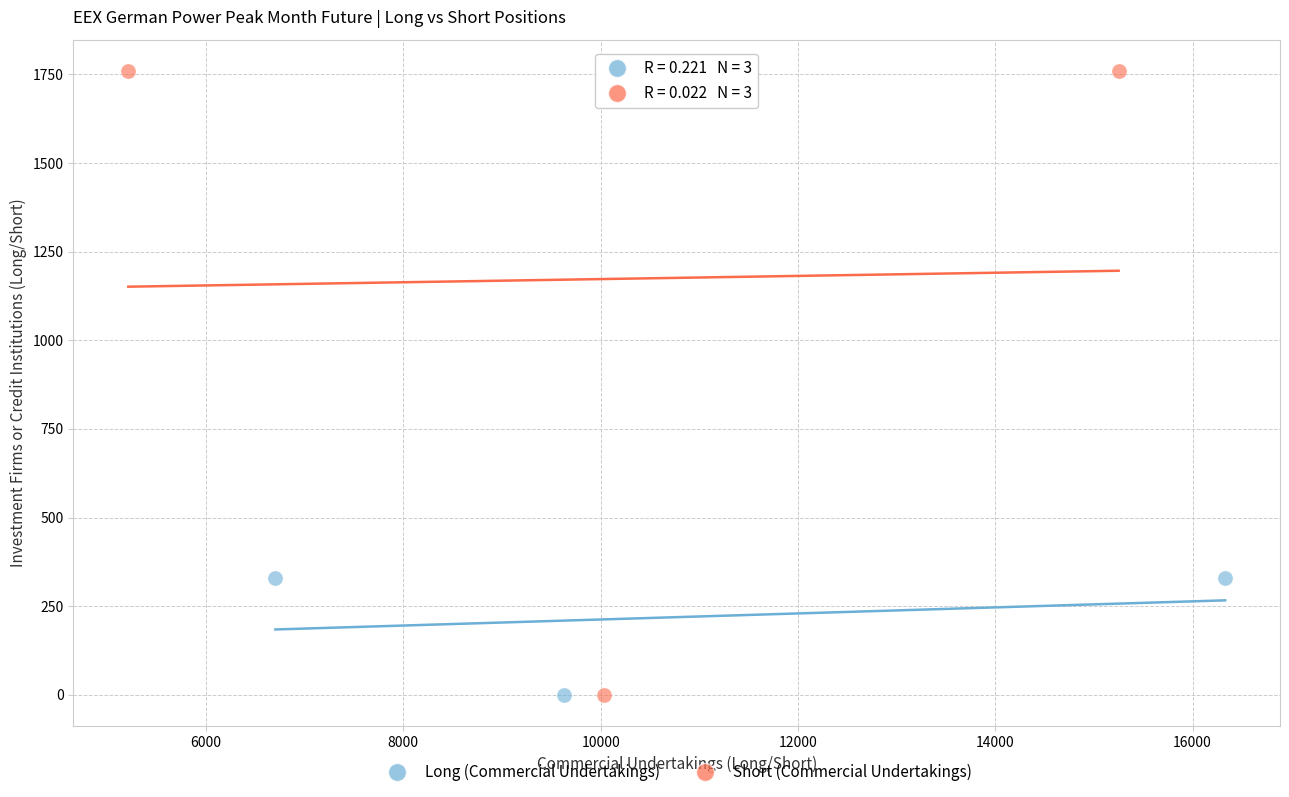

Which series has the widest spread of Y values?

Short (Commercial Undertakings)